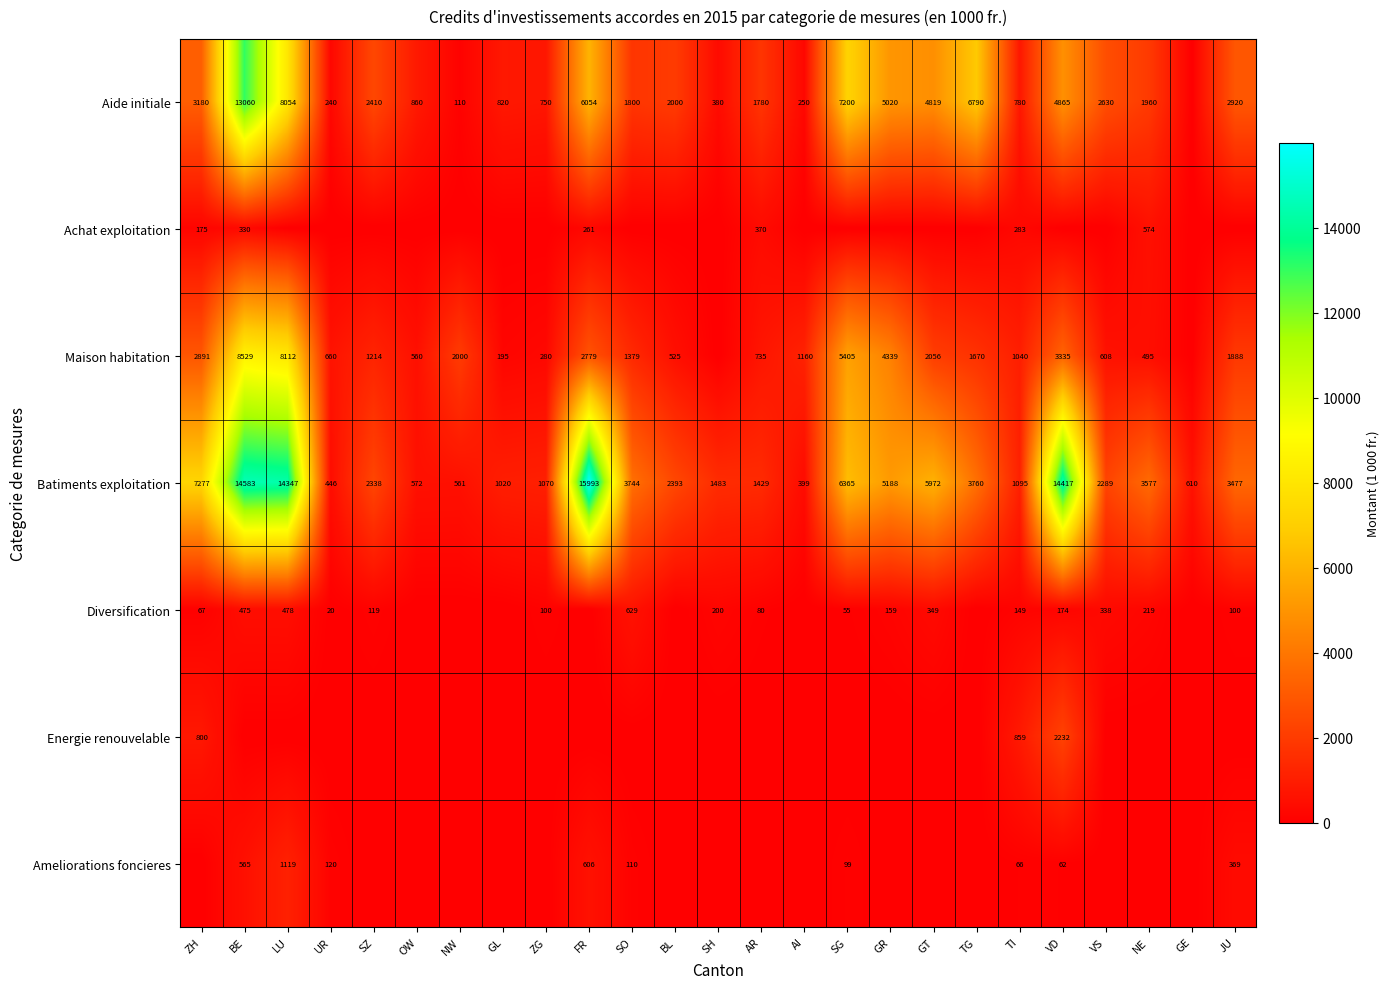

What is the difference between the maximum and minimum values in the Batiments exploitation series?

15594